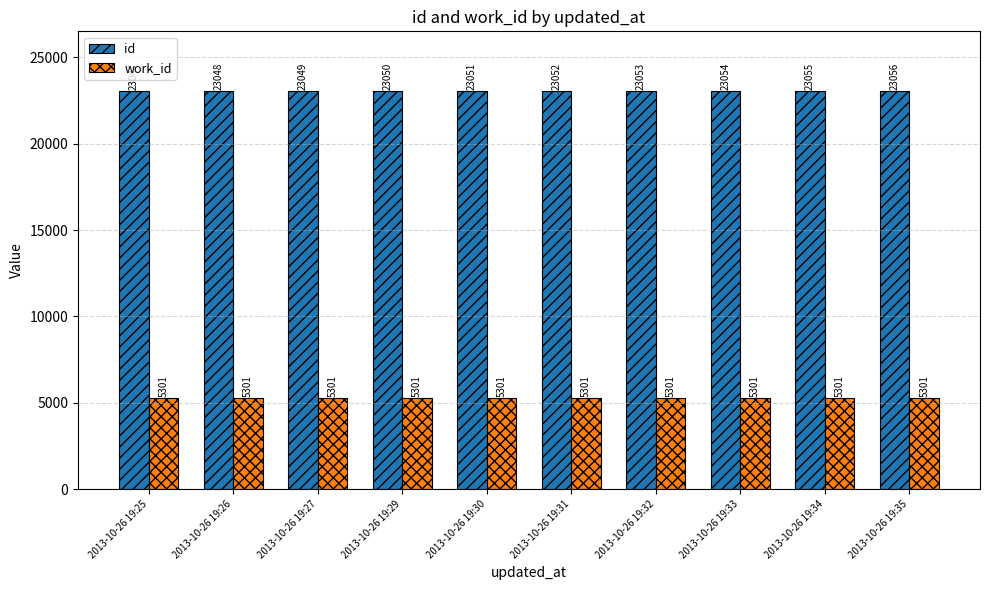

What is the maximum value for id?

23056